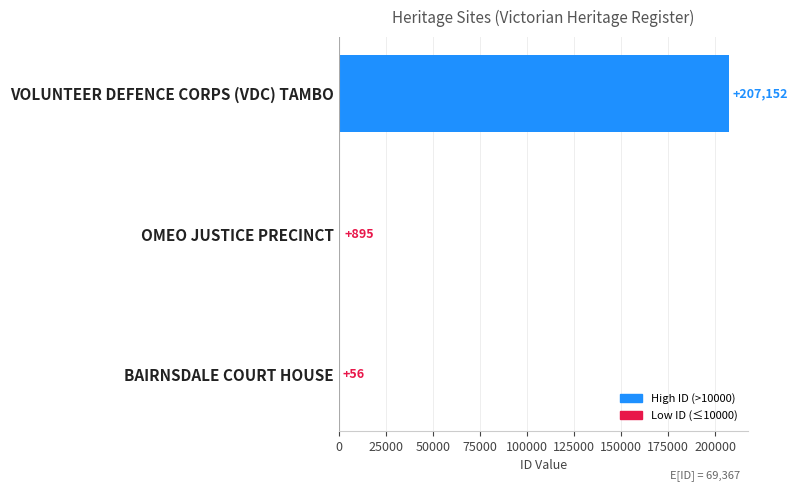

The chart shows a value of 207152 at VOLUNTEER DEFENCE CORPS (VDC) TAMBO. True or false?

True